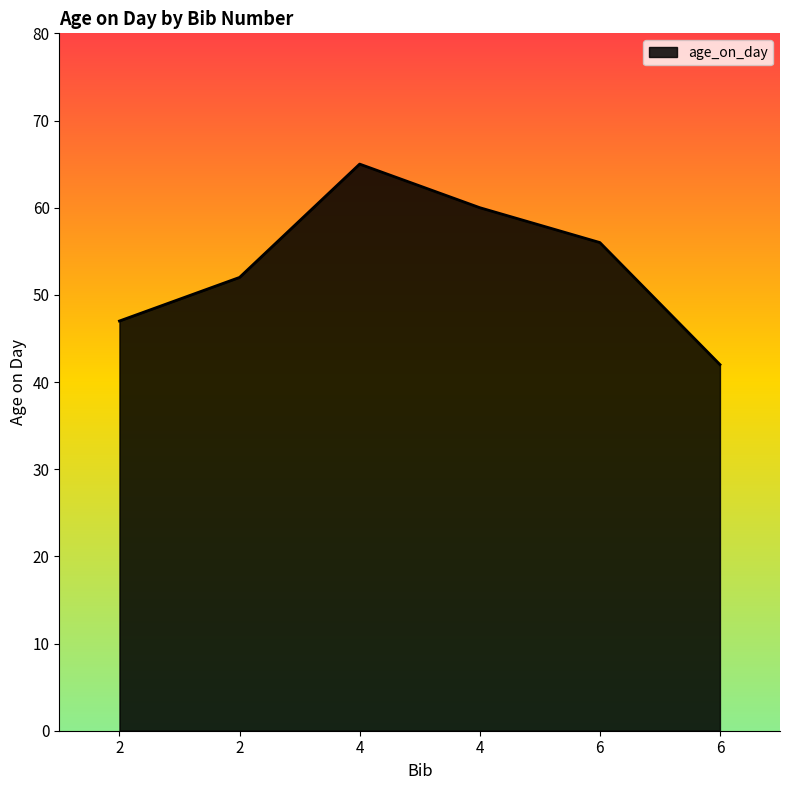

What is the smallest value displayed?

42